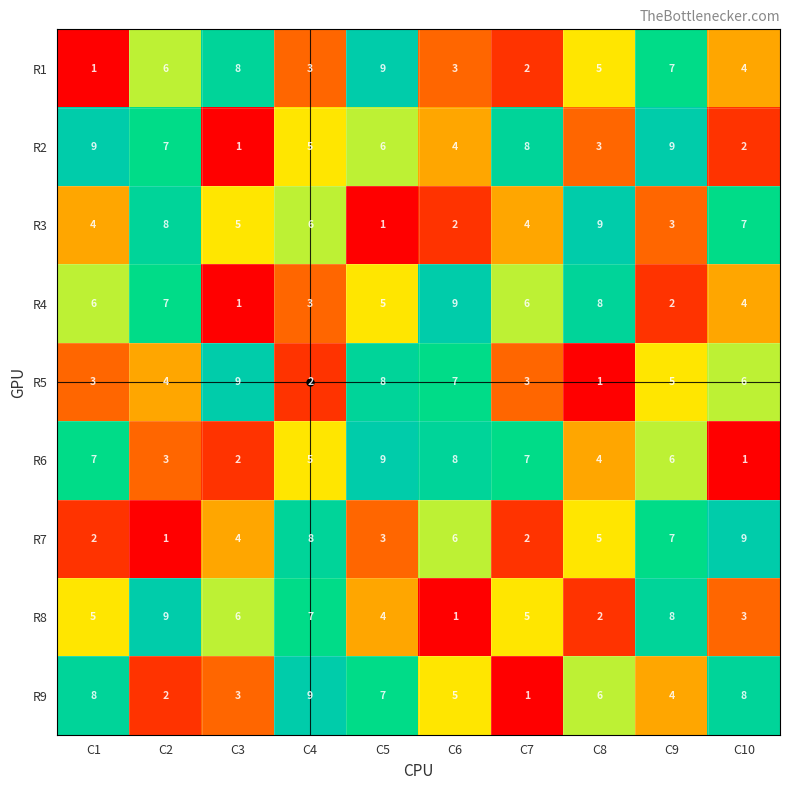

How many values in the R2 series are below 6?

5